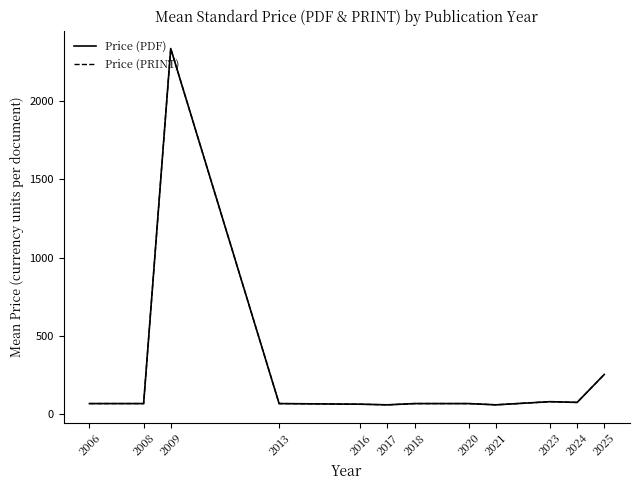

Where does the Price (PDF) series first go above 69?

2009